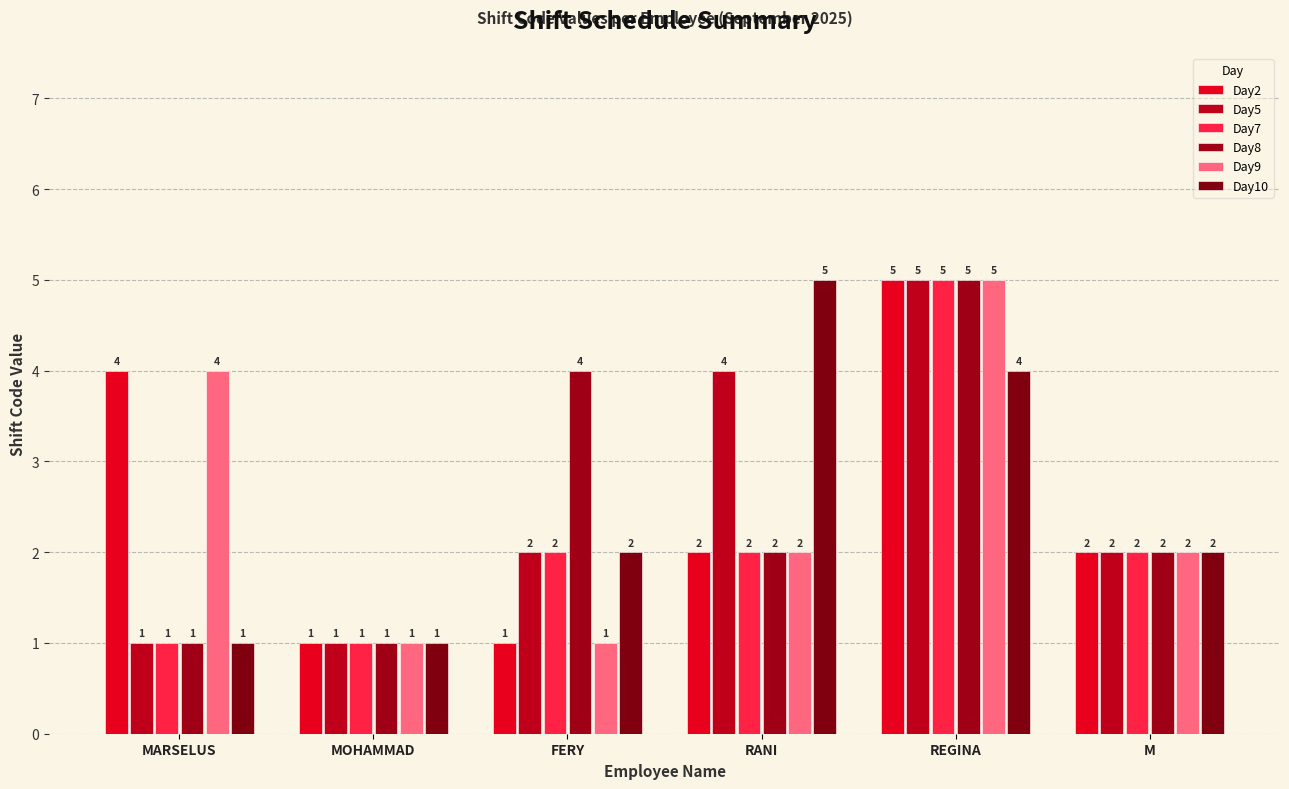

Is the value of Day9 at REGINA greater than the value of Day5 at MARSELUS?

Yes